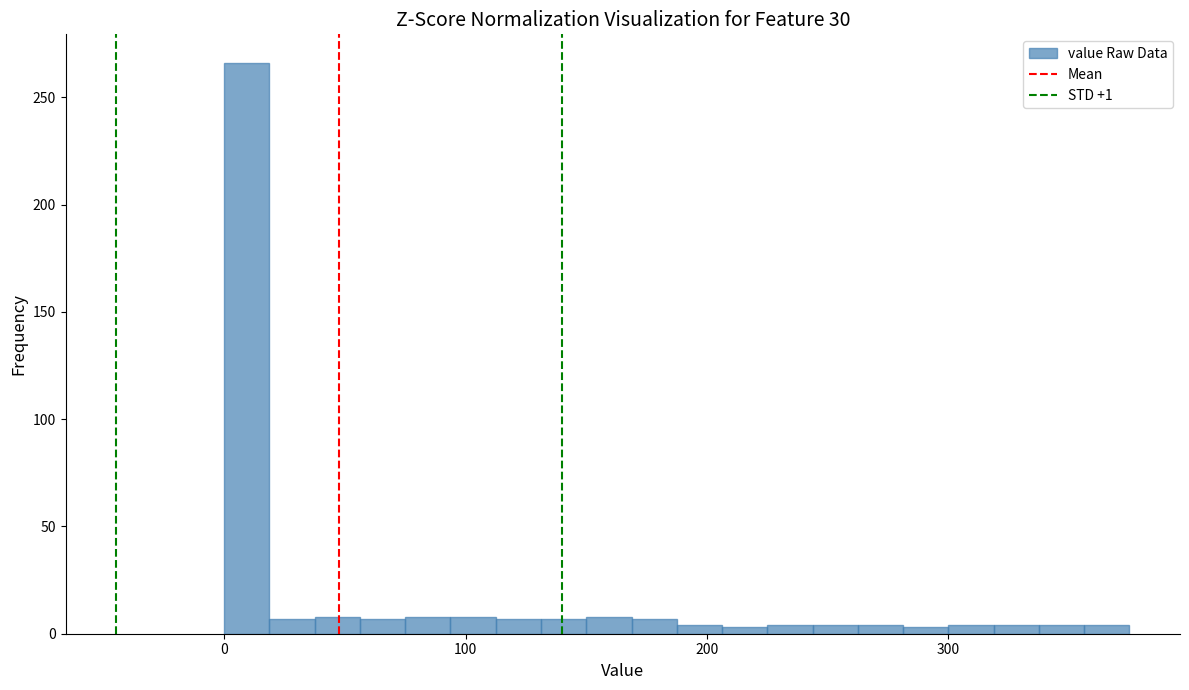

Read against the x-axis, roughly where is the centre of the tallest bar?

10